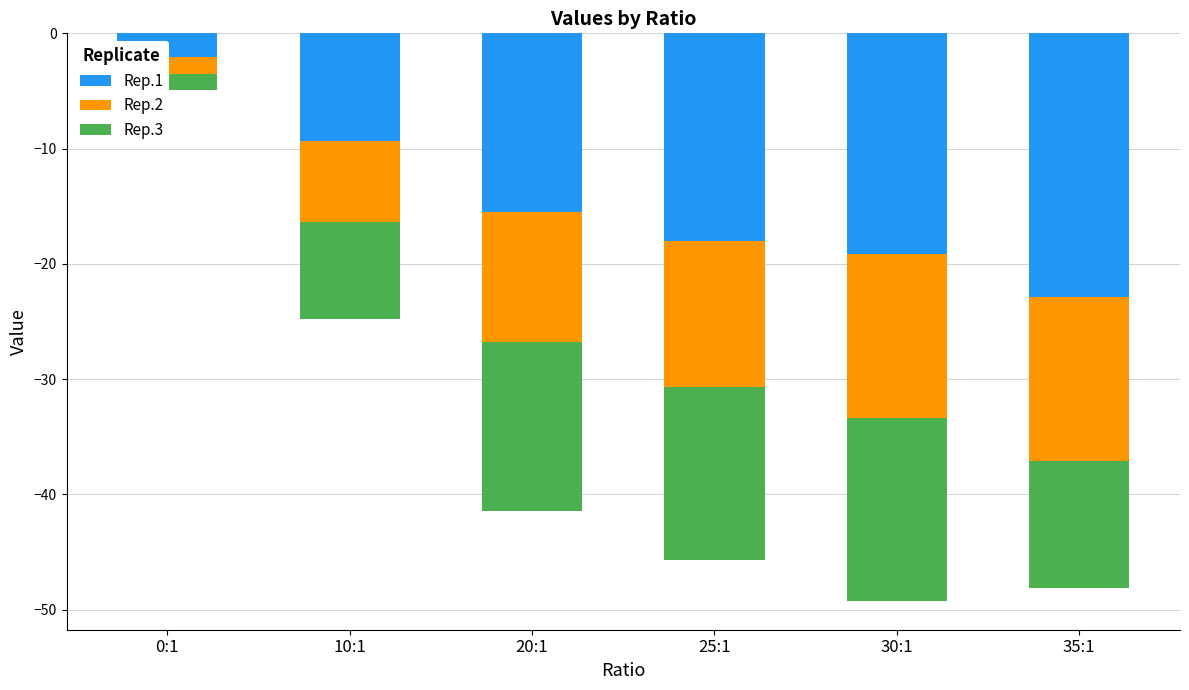

What is the average value of the Rep.2 series?

-10.2